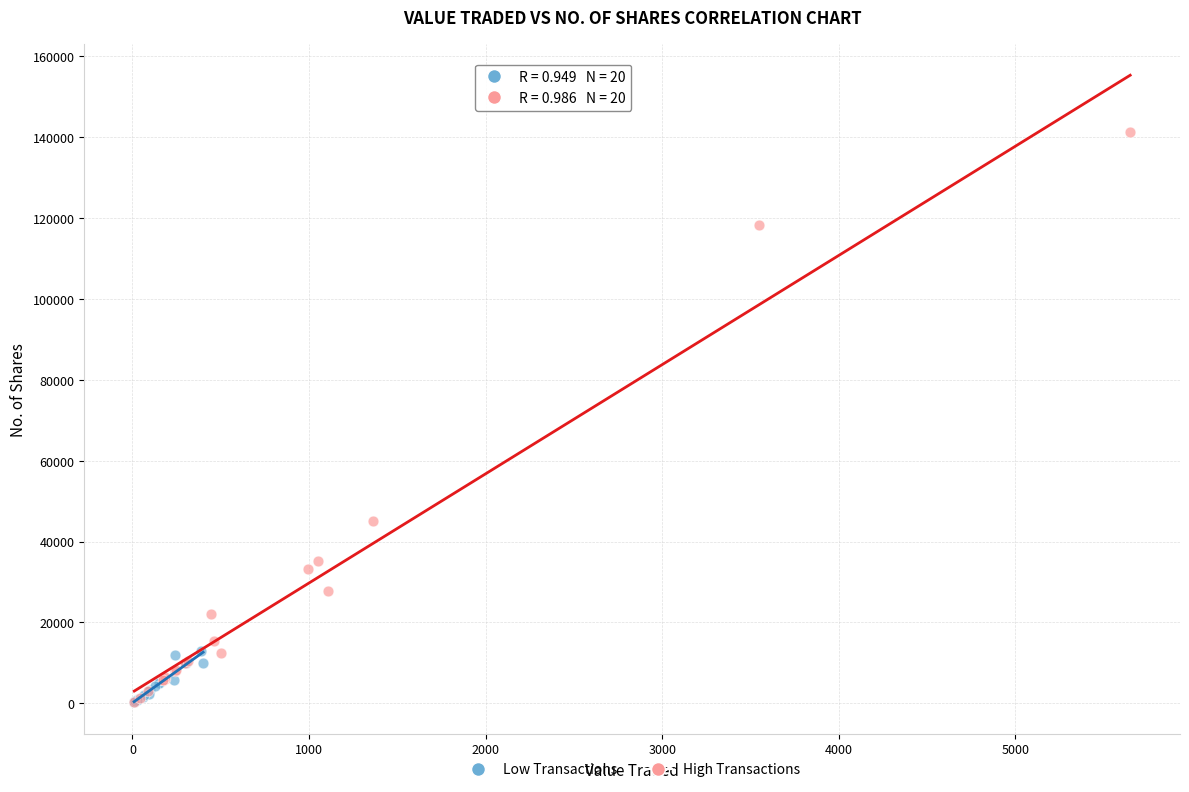

Which series has the largest Y range (max minus min)?

High Transactions